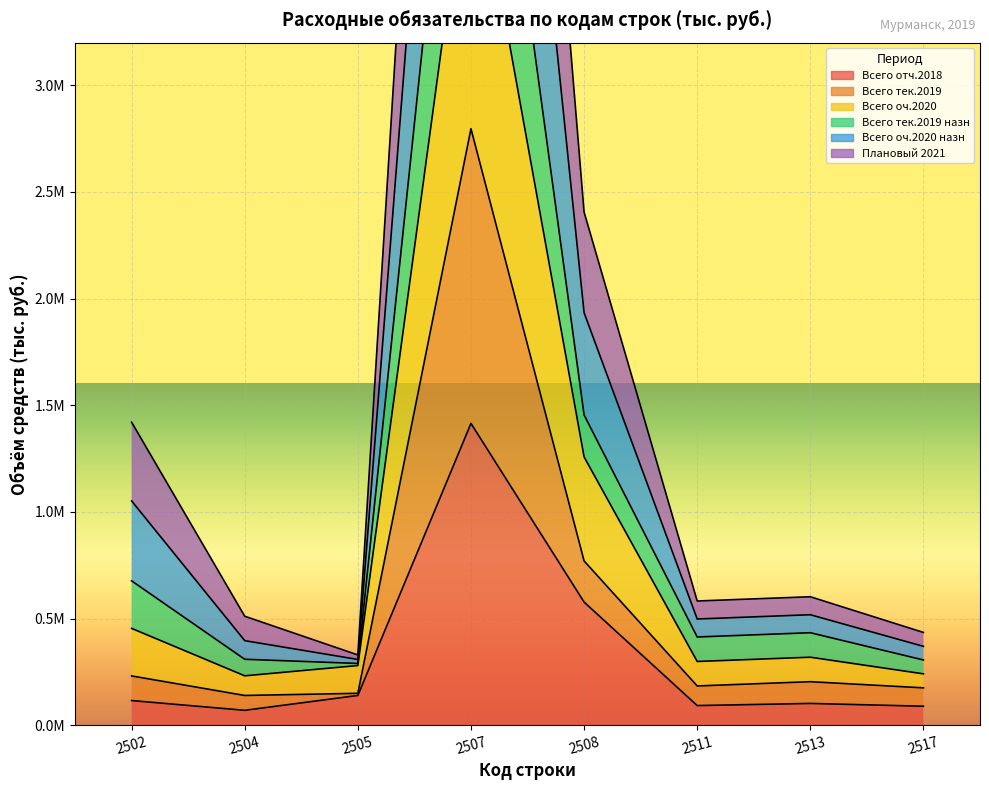

How many interior local peaks does the col_46 (Всего оч.2020 назн) series have?

2